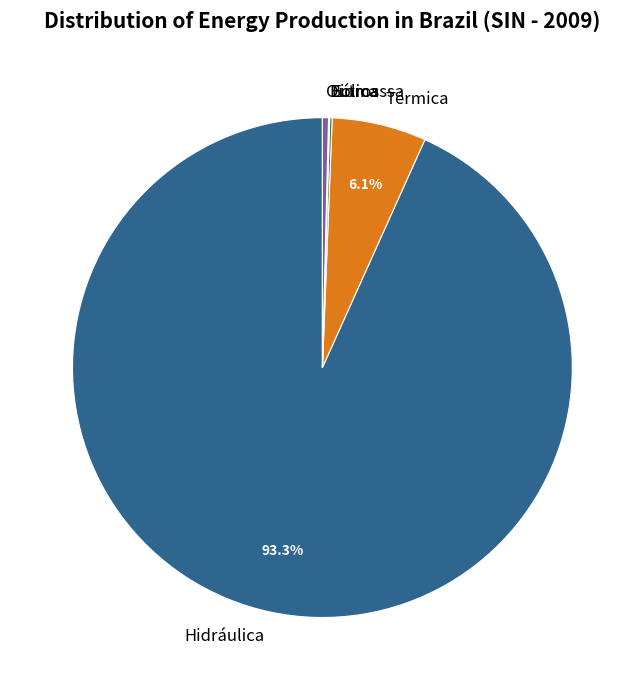

Which category has the biggest portion of the pie?

Hidráulica